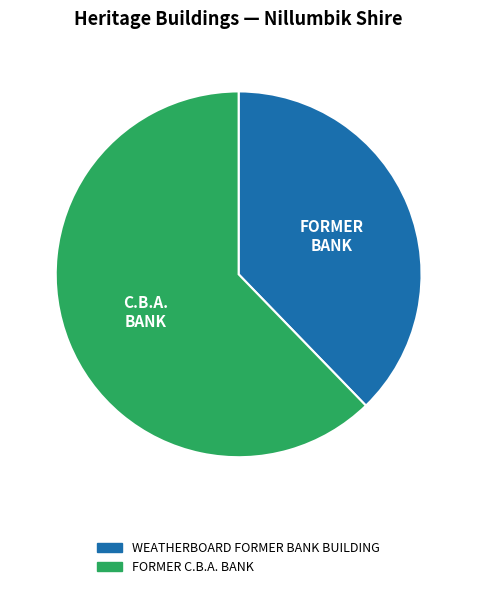

Rank the categories by value from lowest to highest.

WEATHERBOARD FORMER BANK BUILDING, FORMER C.B.A. BANK